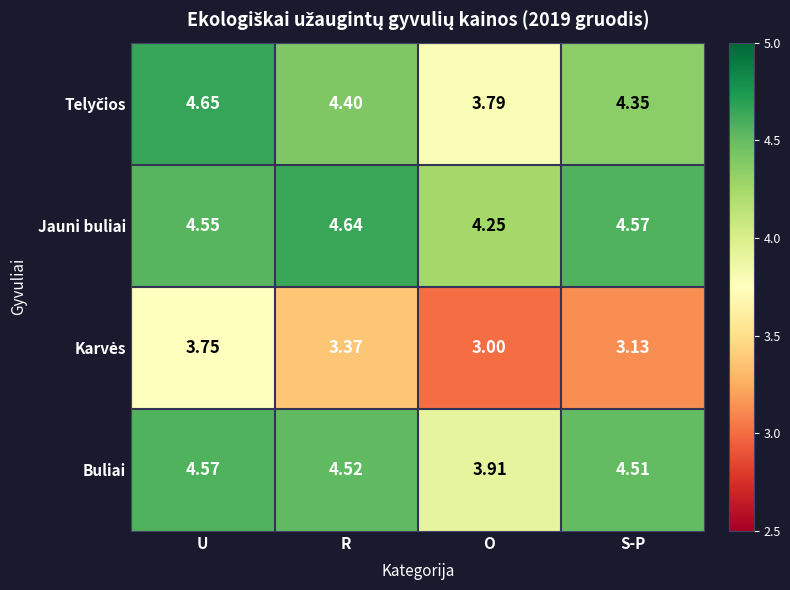

At which category is the sum across all series the highest?

U